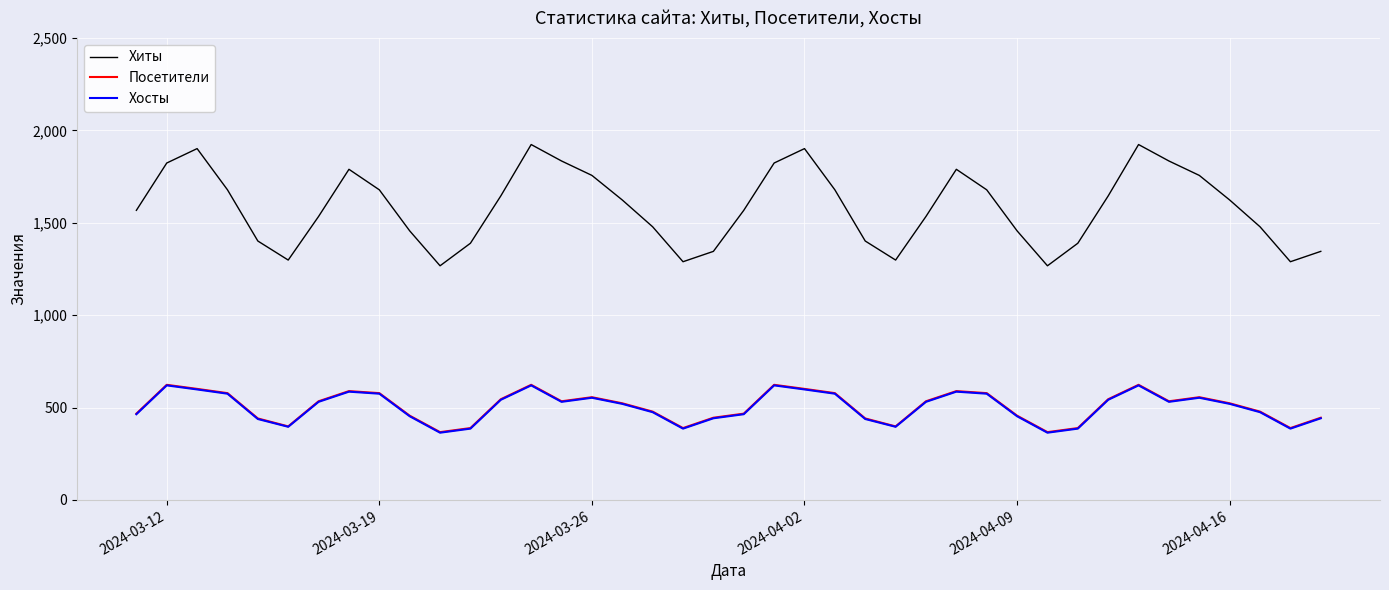

Which series has the largest range (max minus min)?

Хиты